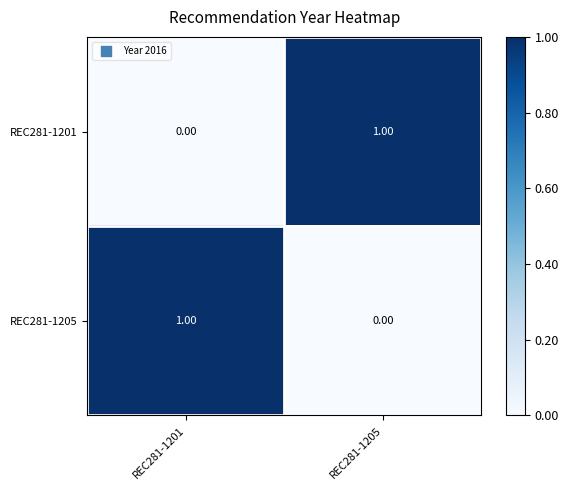

Rank the categories by REC281-1201 value from lowest to highest.

REC281-1201, REC281-1205